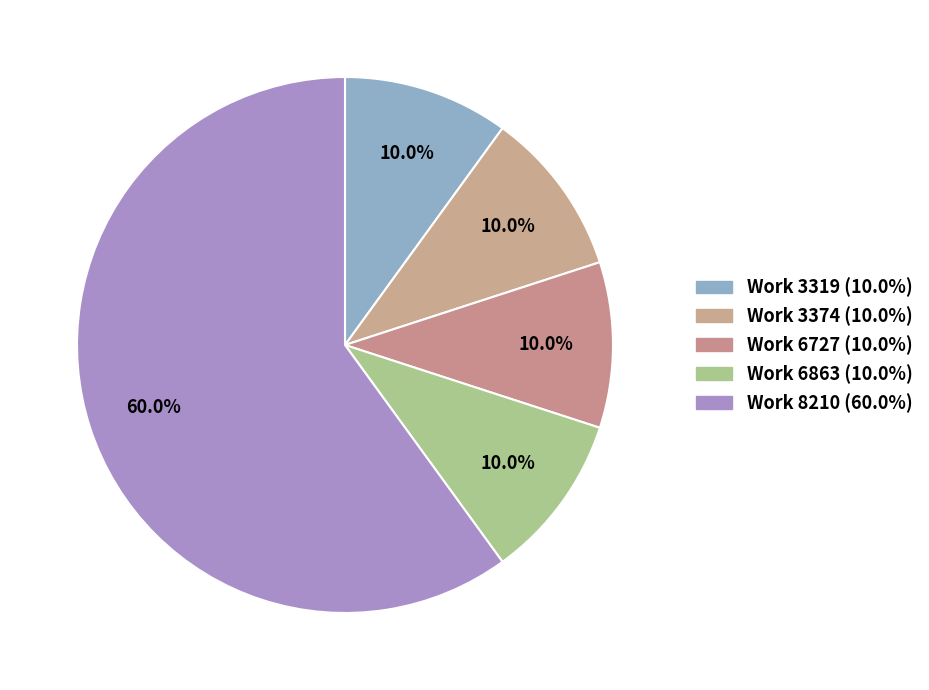

What is the smallest slice in the pie chart?

3319